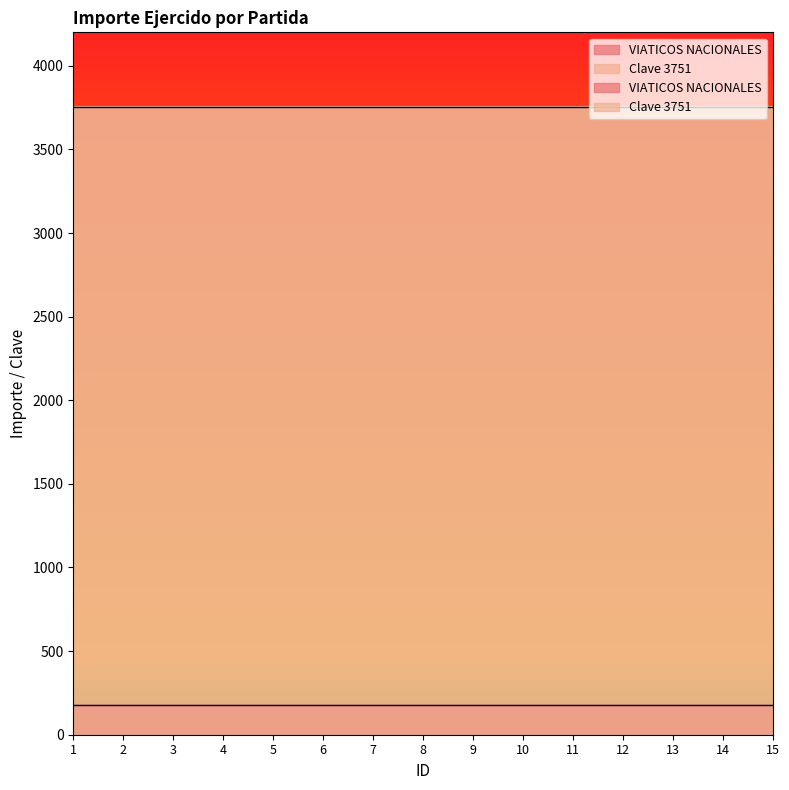

Is it true that VIATICOS NACIONALES equals 40 at 11?

False